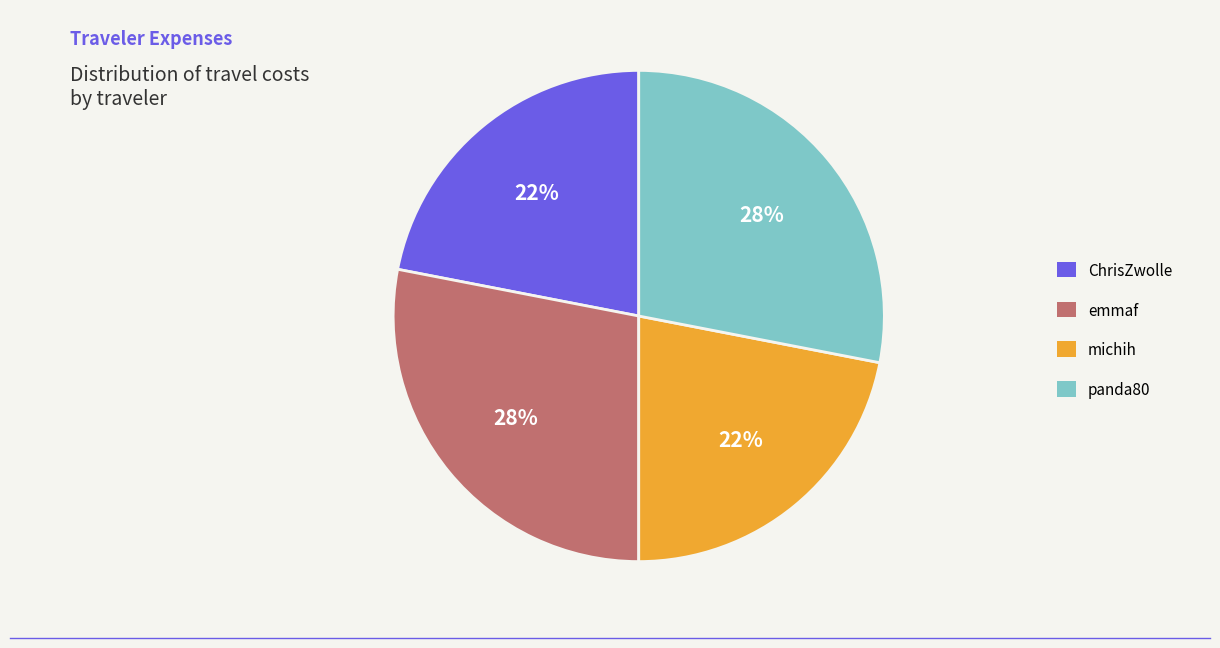

How many segments does this pie chart have?

4